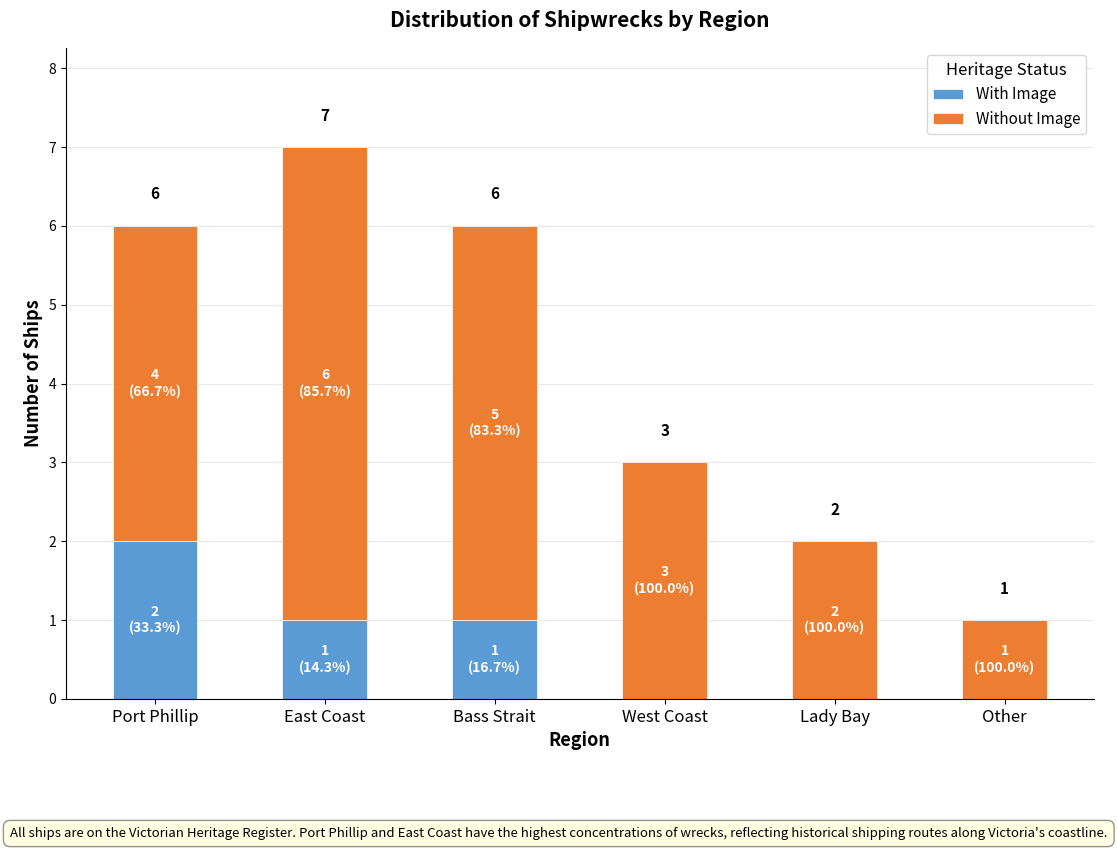

What is the difference between the With Image values at East Coast and Port Phillip?

1